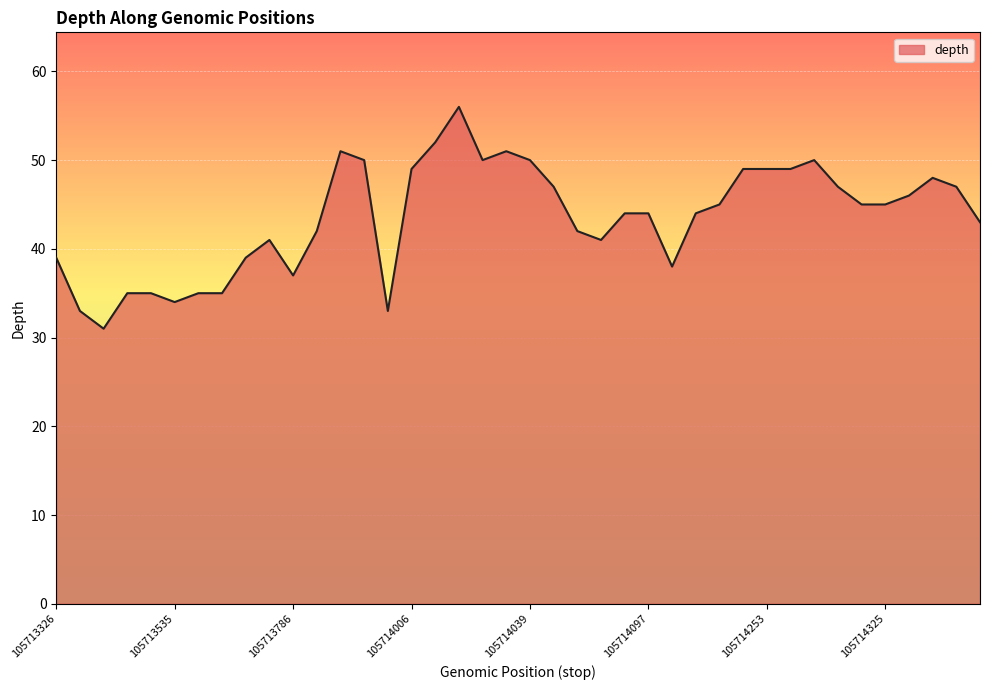

What is the difference between the maximum and minimum values?

25